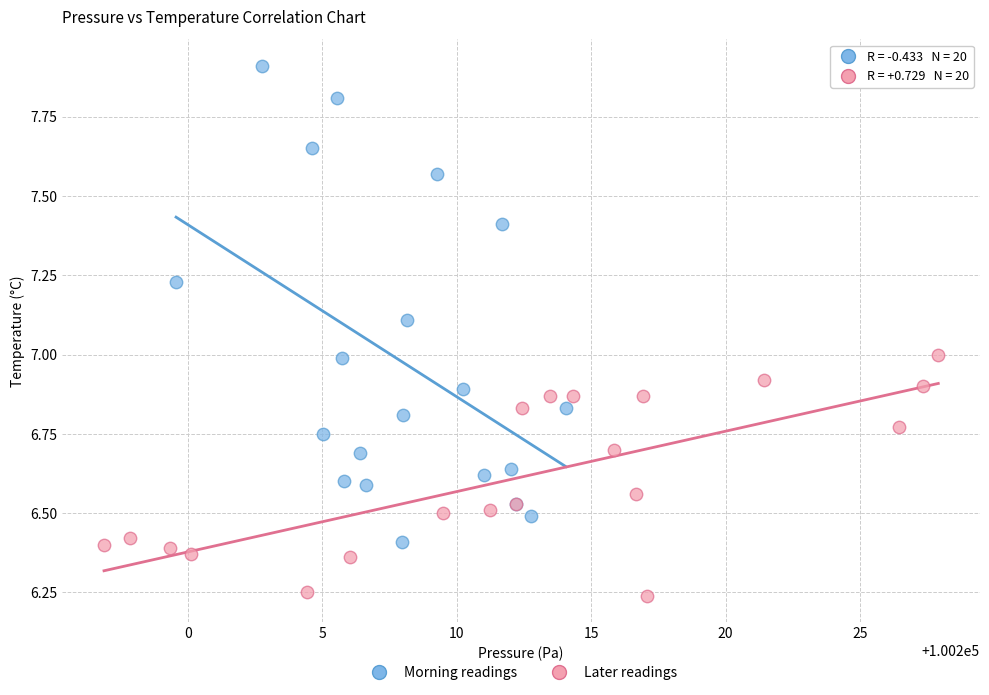

Which series reaches the maximum Y coordinate?

Morning readings